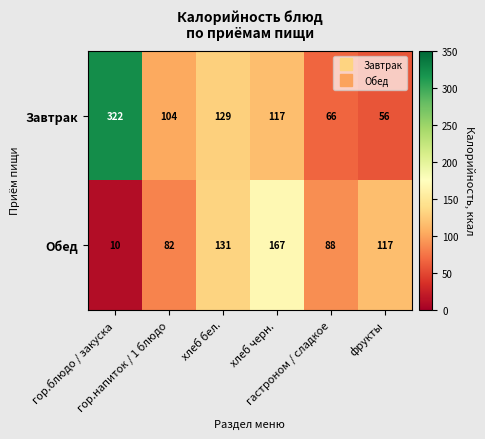

How many categories are shown in the chart?

6